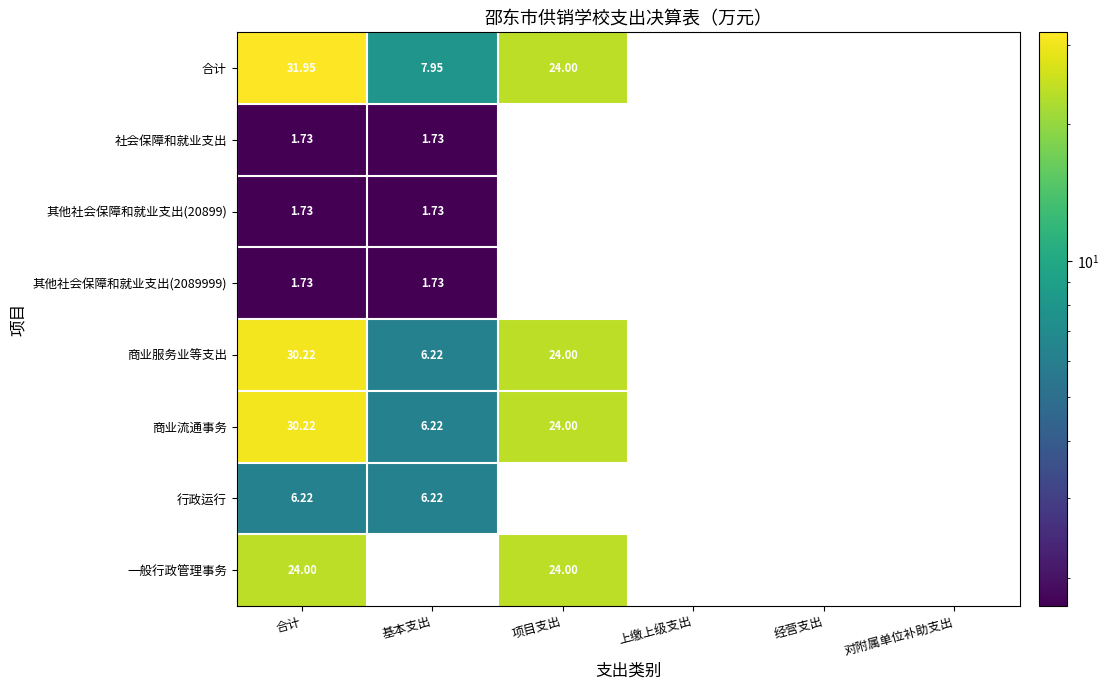

At which label does 社会保障和就业支出 reach its peak?

合计